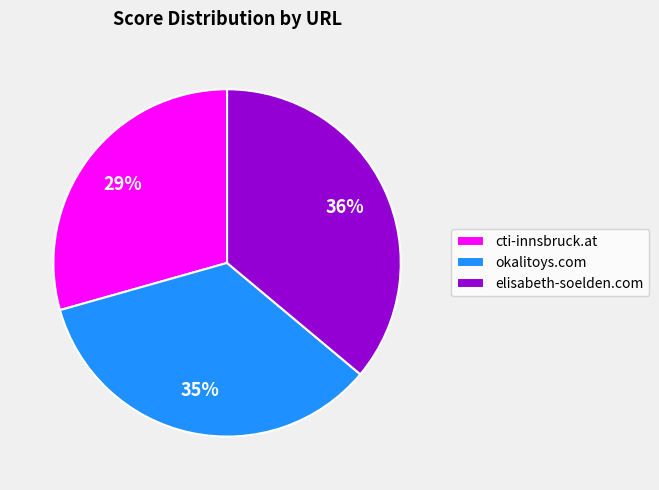

Is the sum of okalitoys.com and elisabeth-soelden.com greater than half?

Yes